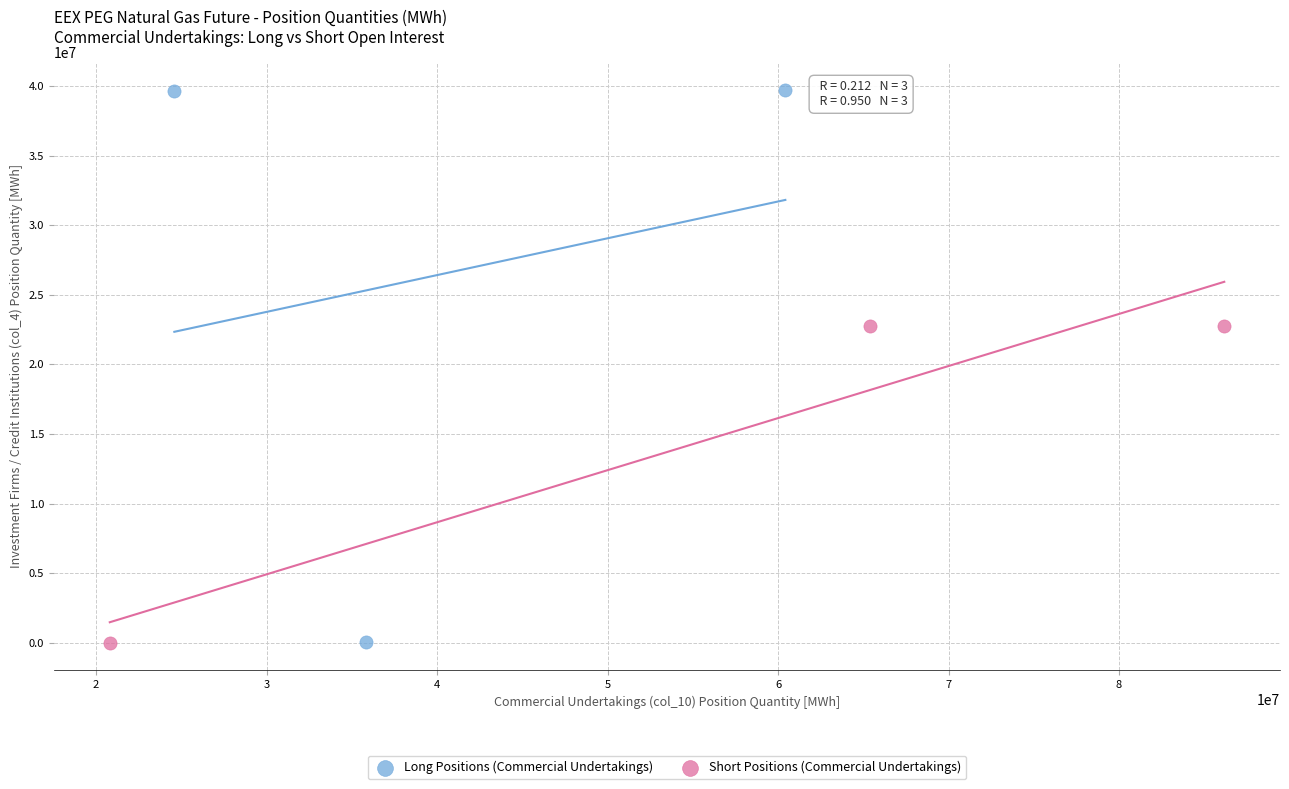

Which series has the largest Y range (max minus min)?

Long Positions (Commercial Undertakings)